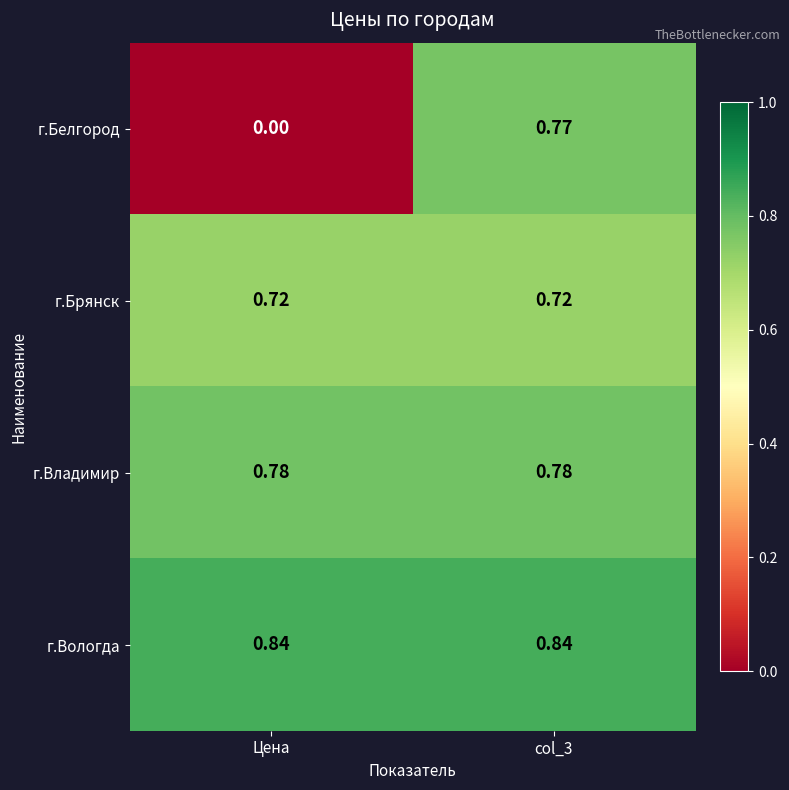

Which series has the largest range (max minus min)?

г.Белгород